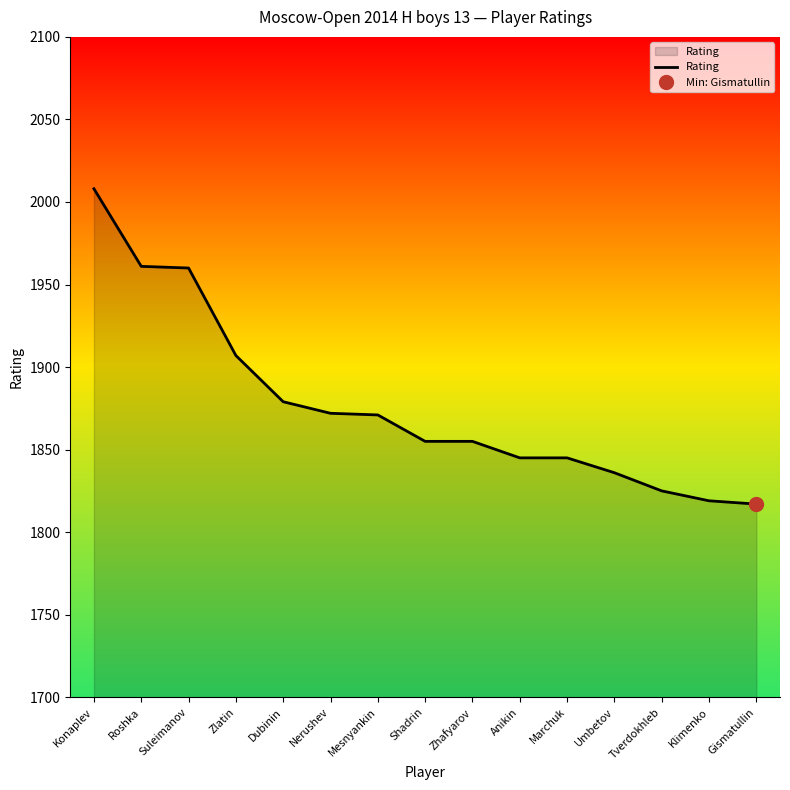

What is the value of the 7th point from the left?

1871